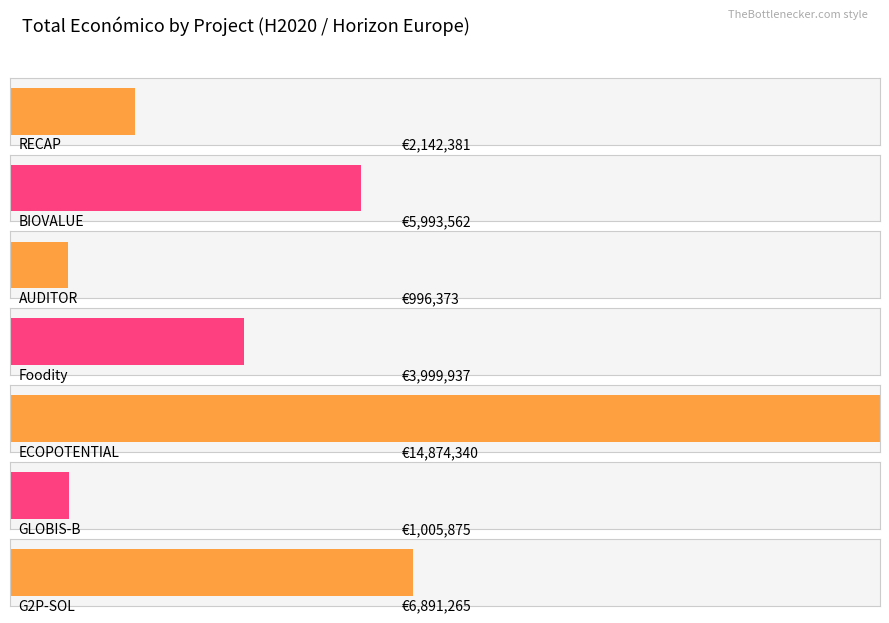

How many bars are there in total?

7